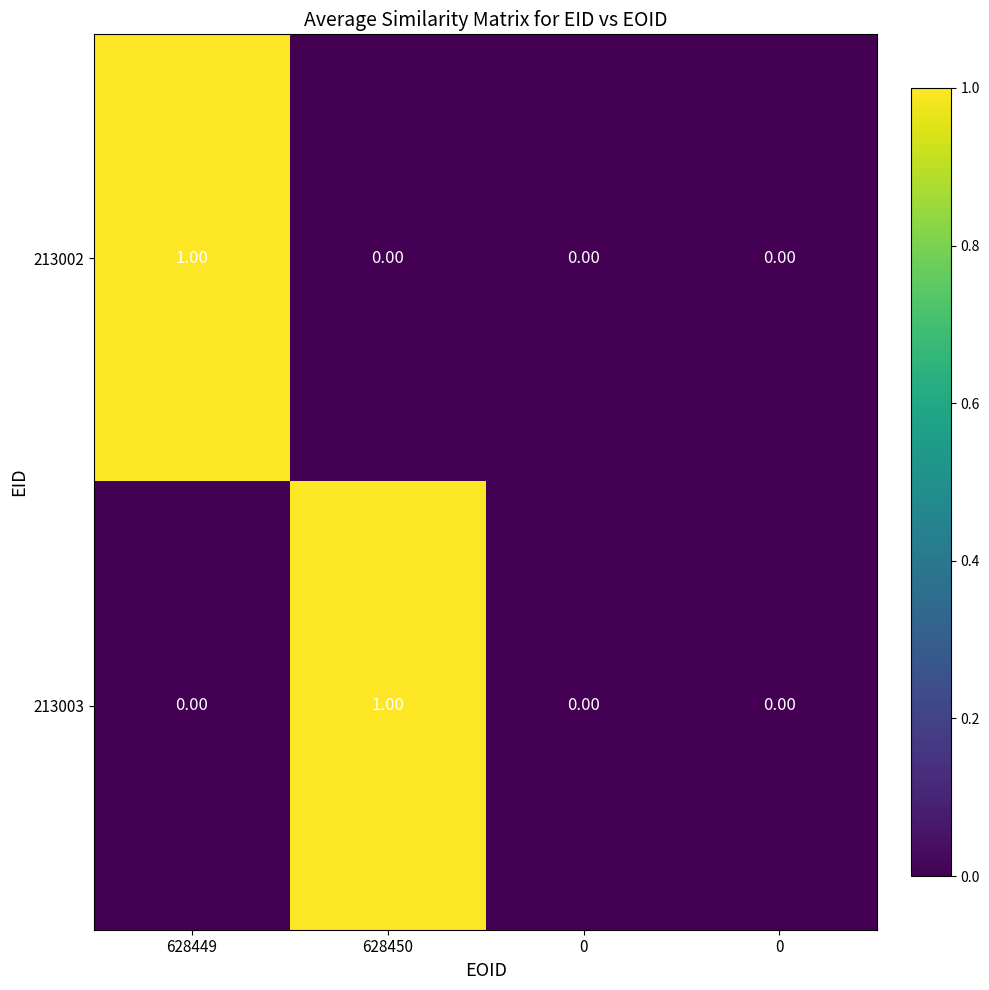

How many values in the 213003 series exceed 0?

1